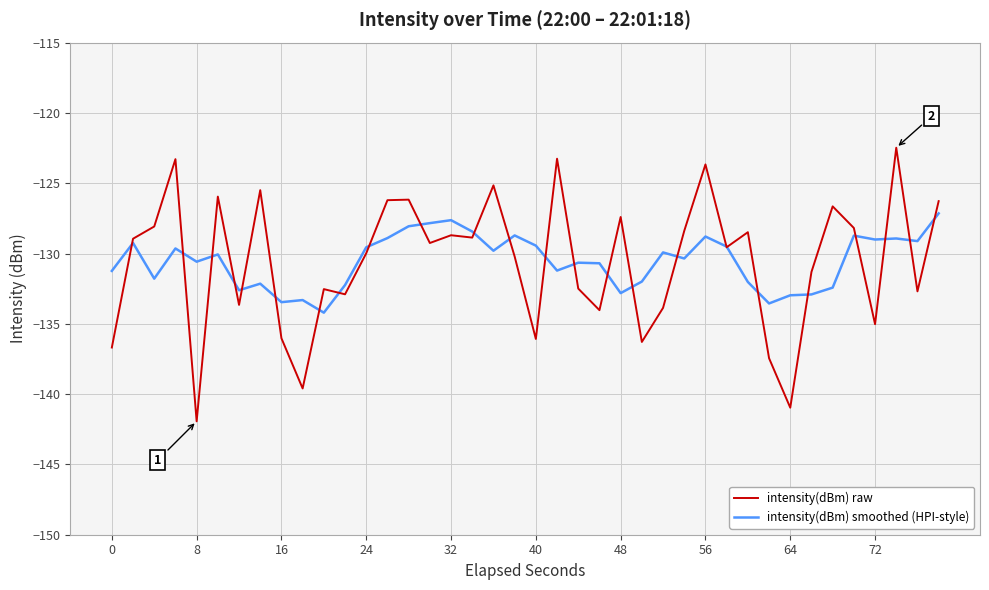

Does the chart display data point markers on the line(s)?

No